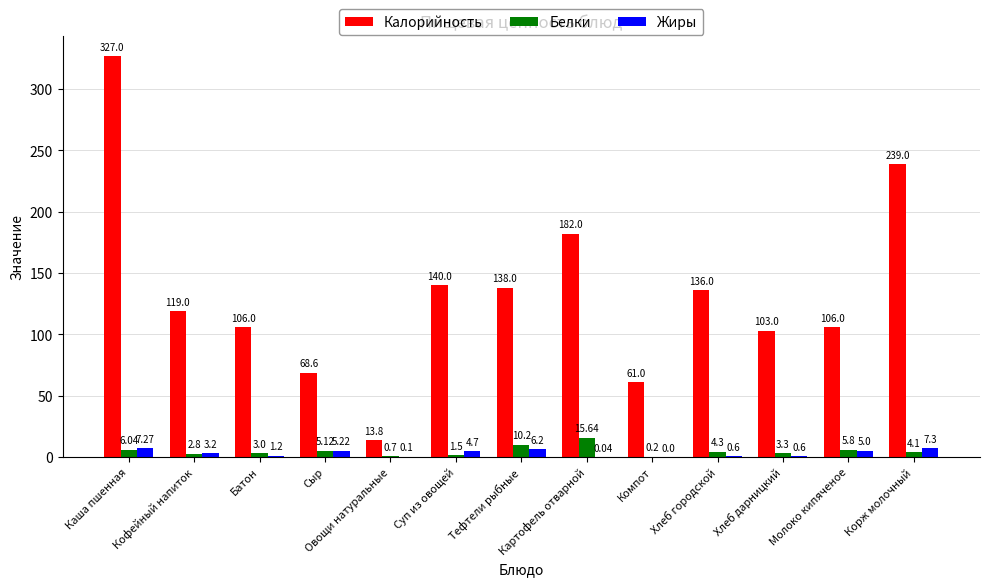

What is the sum of the Калорийность values at Батон and Хлеб городской?

242.0